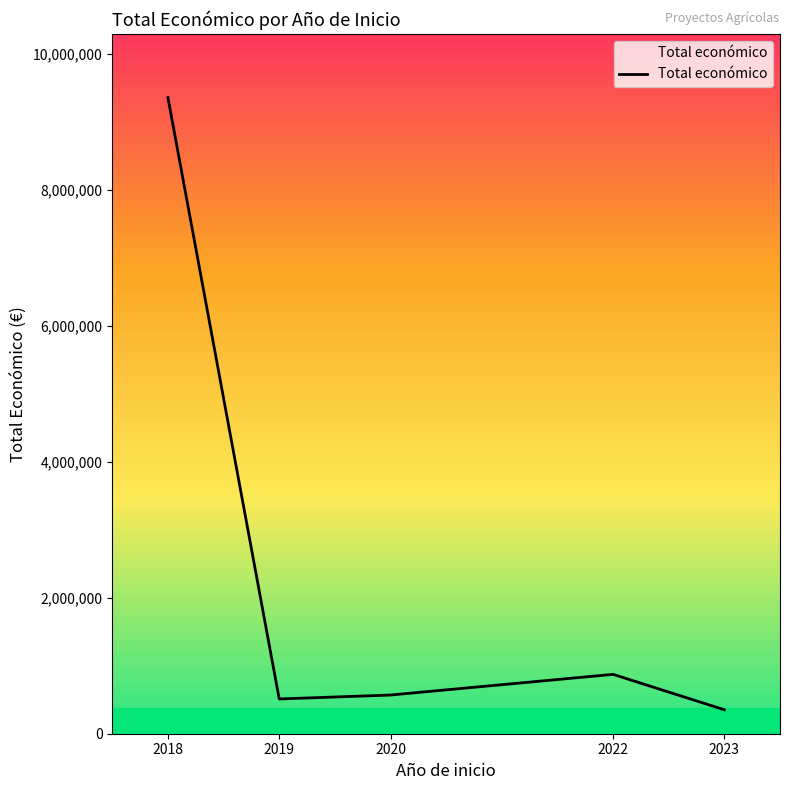

Is it true that the value at 2022 is 1196125?

False